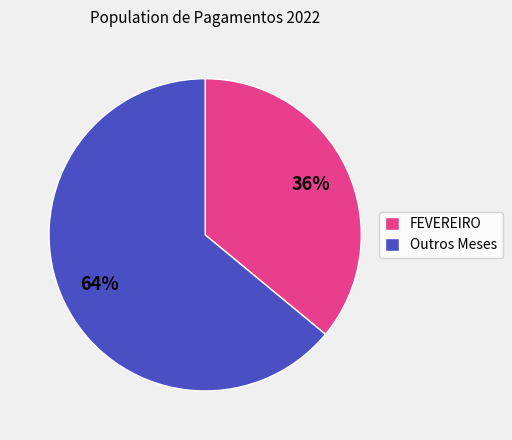

Approximately how many times larger is the value at FEVEREIRO compared to Outros Meses?

0.6